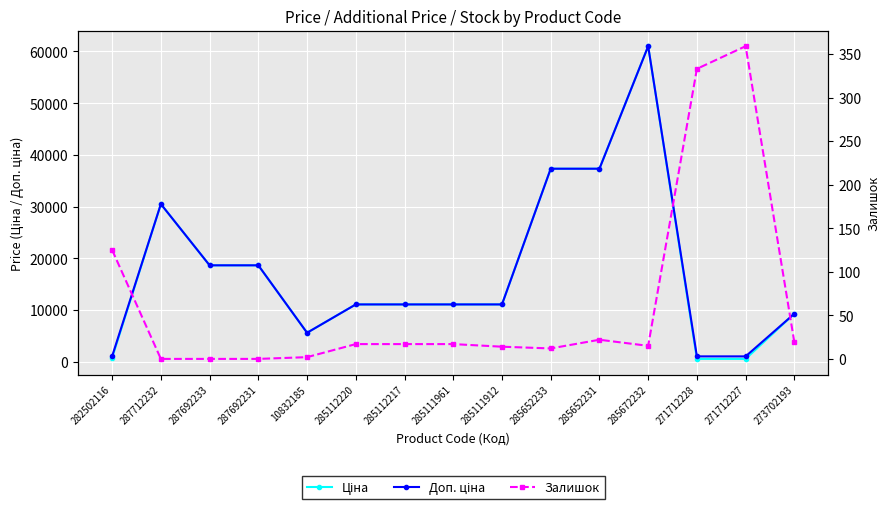

Where does the Доп. ціна series first go above 11113?

287712232